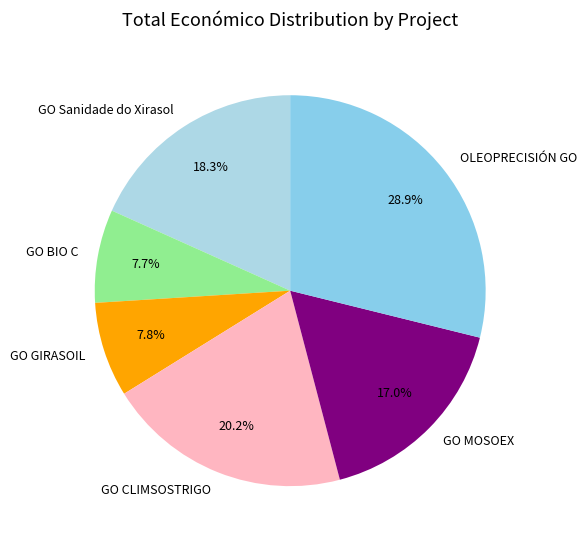

Which slice is the largest?

OLEOPRECISIÓN GO